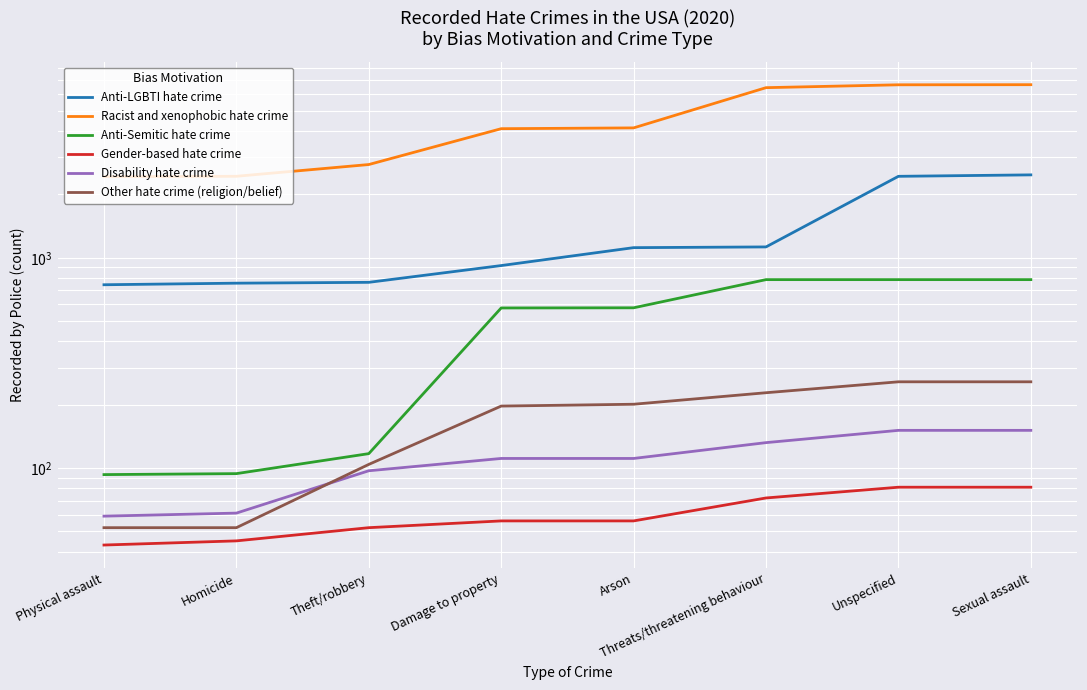

How many lines are shown in the chart?

6